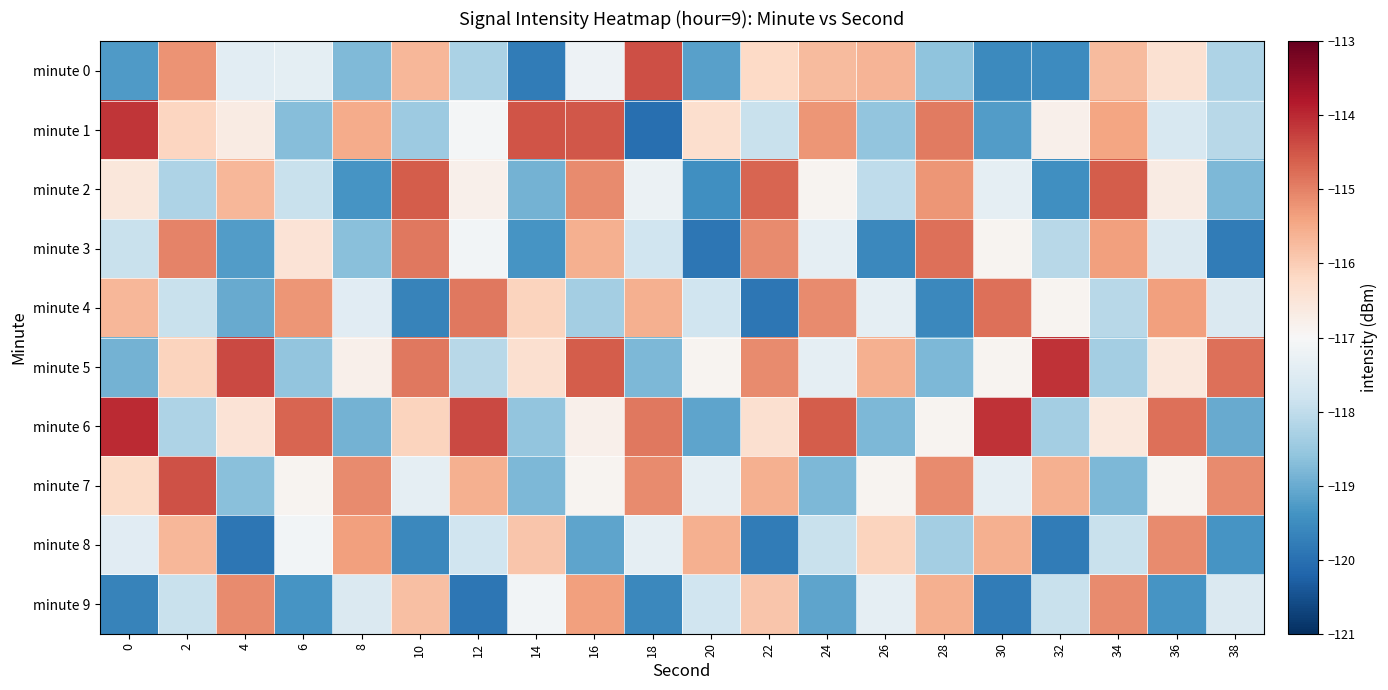

How many data points does each series have?

20